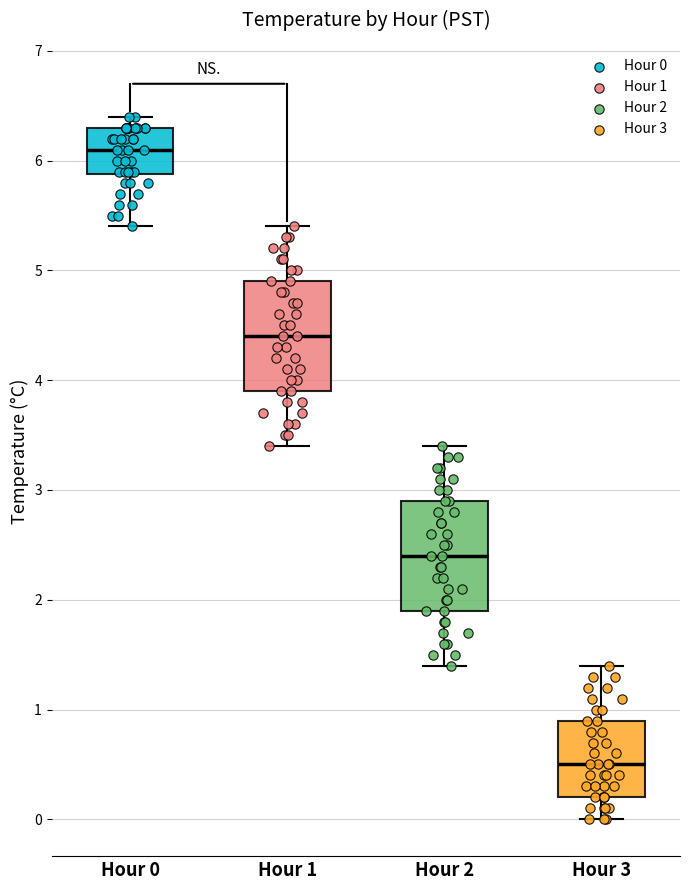

Reading left to right, read every box against the y-axis: the position of its median line, the range the box covers, and the ends of its whiskers. The values are not printed on the chart, so give them approximately, as read against the axis.

Hour 0: median 6.1, box 5.9 to 6.3, whiskers 5.4 to 6.4
Hour 1: median 4.4, box 3.9 to 4.9, whiskers 3.4 to 5.4
Hour 2: median 2.4, box 1.9 to 2.9, whiskers 1.4 to 3.4
Hour 3: median 0.5, box 0.2 to 0.9, whiskers 0.0 to 1.4